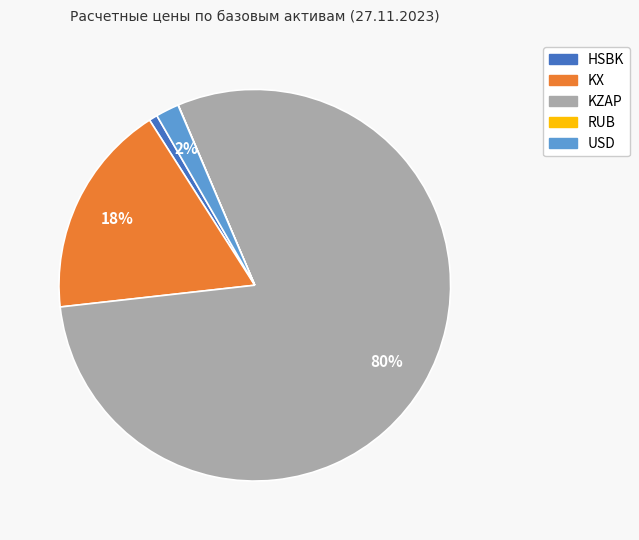

Does any single category account for the majority?

Yes